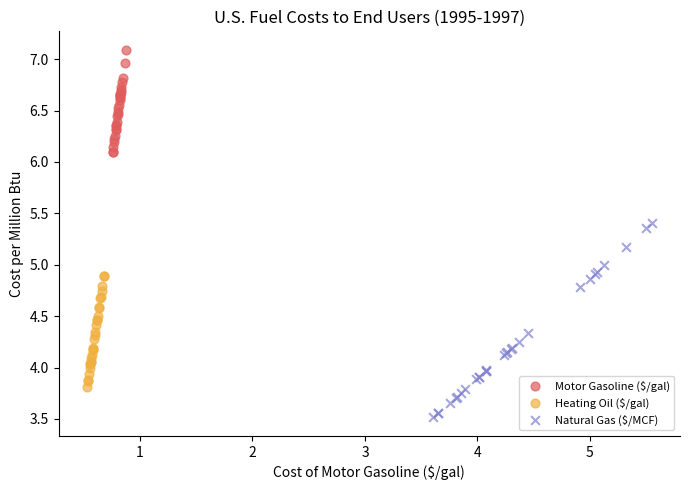

Which series has the widest spread of Y values?

Natural Gas ($/MCF)